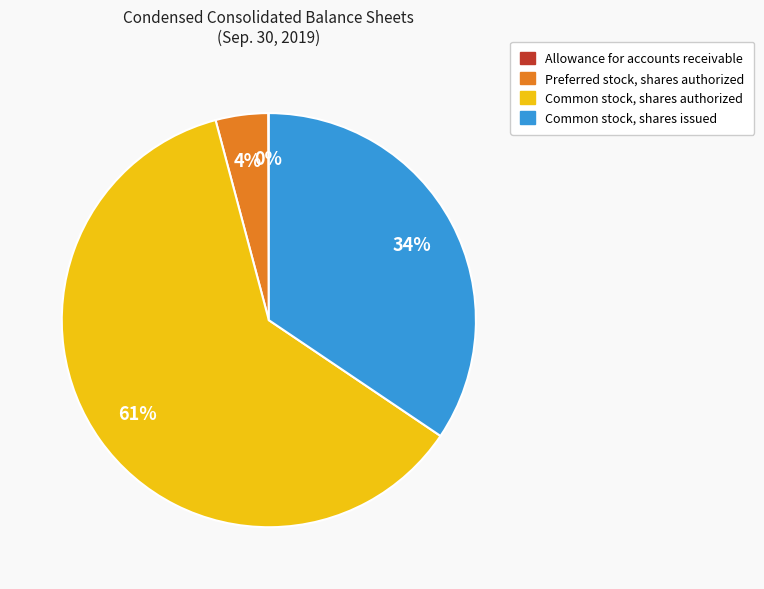

To the nearest percent, what is the average slice percentage?

25%